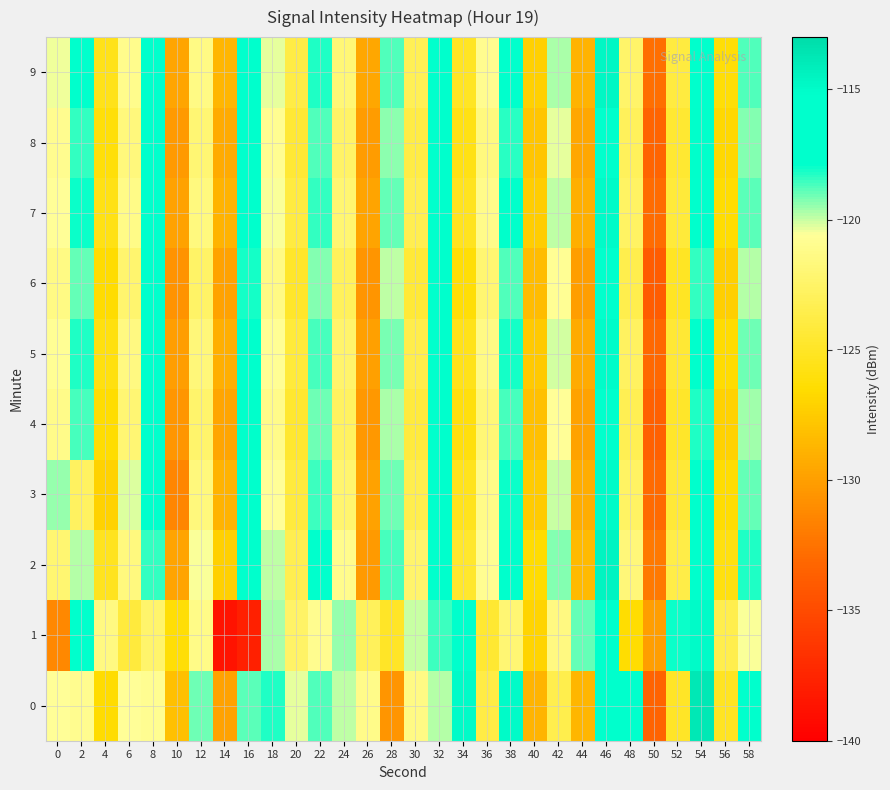

Which category has the highest value across all series?

54